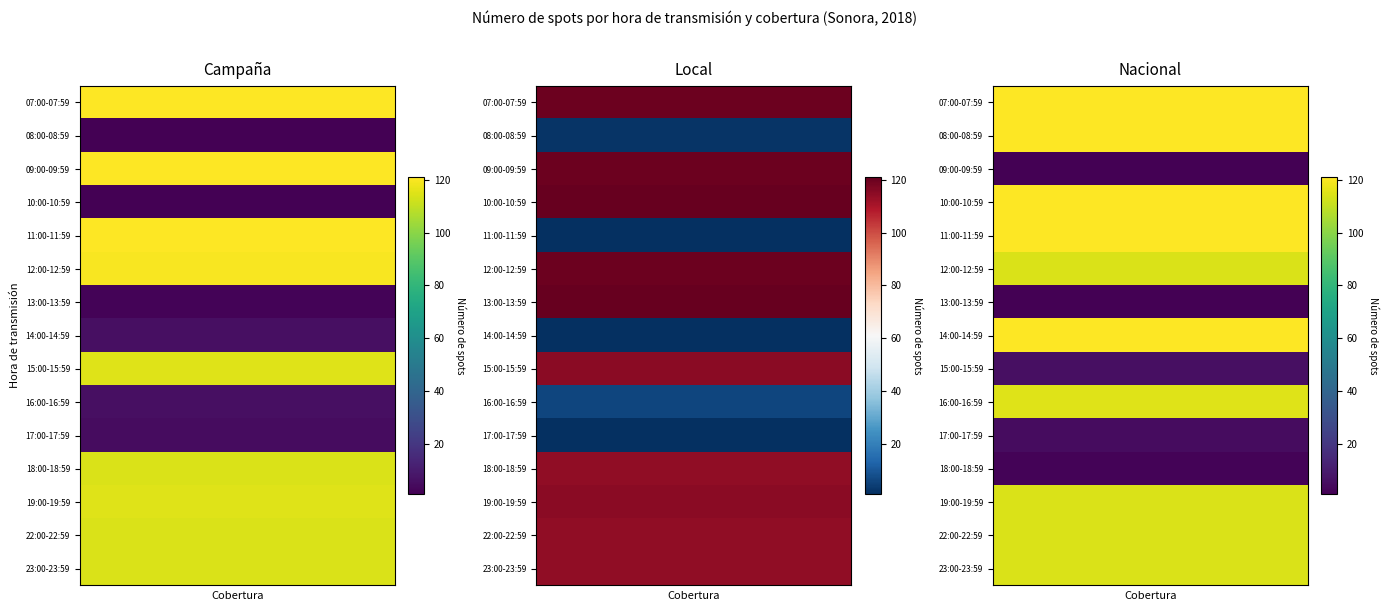

Reading left to right, transcribe all the data shown in this chart.

Campaña: 121	1	121	1	121	120	2	6	115	6	5	114	115	114	114
Local: 120	2	120	121	1	120	121	1	115	6	1	114	115	114	114
Nacional: 121	121	1	121	121	114	1	121	6	115	5	2	114	114	114